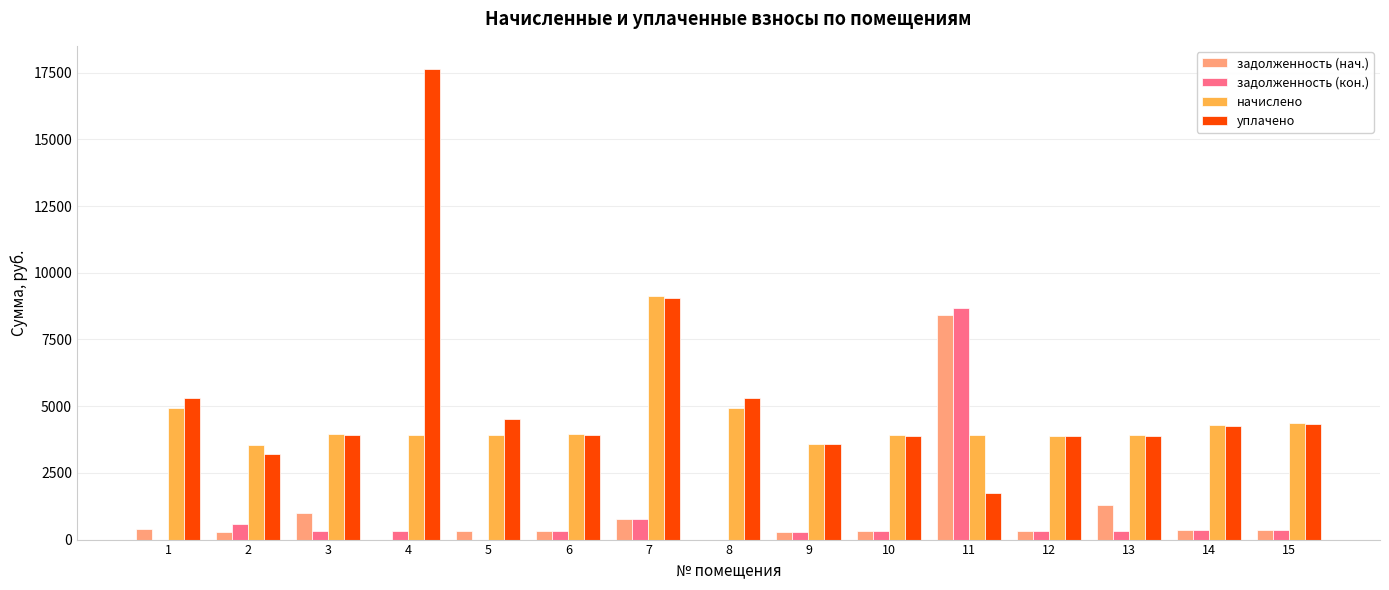

What is the highest value of the задолженность (кон.) series?

8687.6